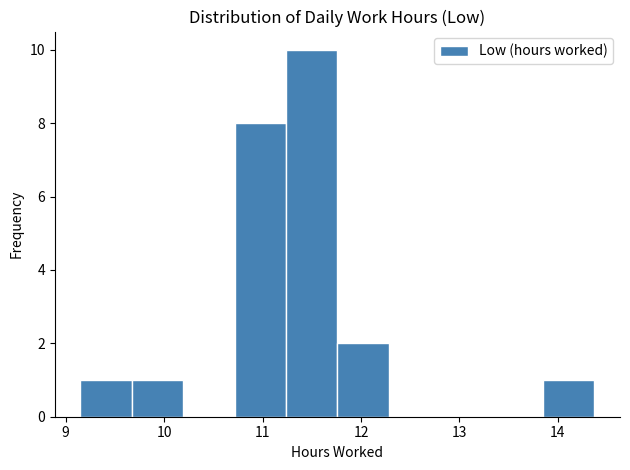

How tall is the bar that spans 11.2 to 11.8 on the x-axis? Neither the bar edges nor the heights are printed on the chart, so give them approximately, as read against the axes.

10